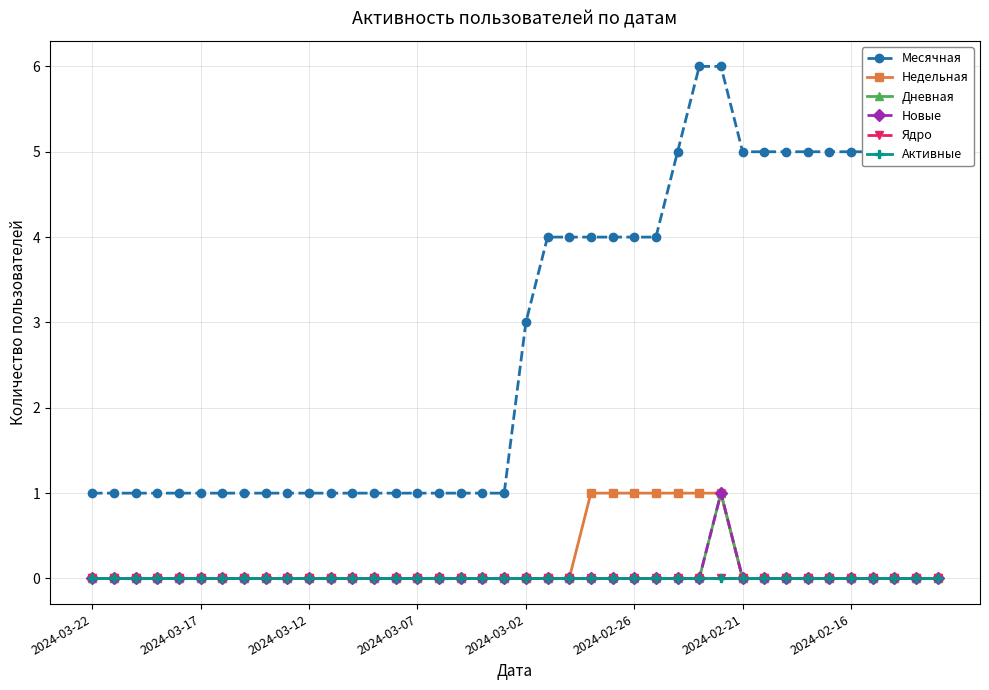

Rank the series by their maximum value, from lowest to highest.

Ядро, Активные, Недельная, Дневная, Новые, Месячная